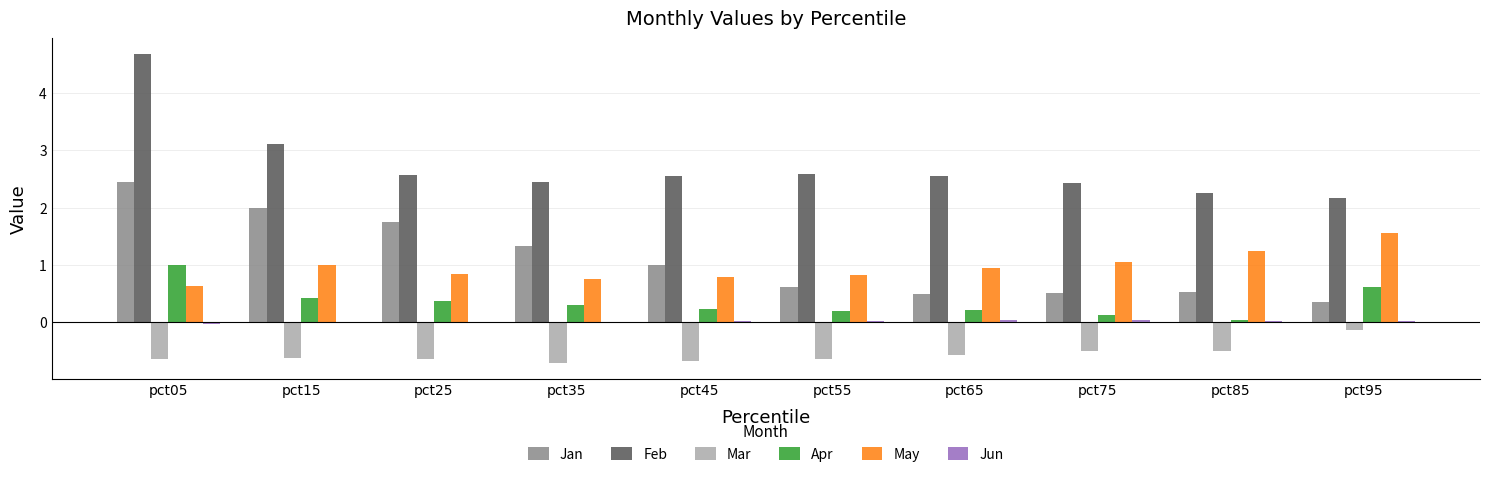

What is the total value across all series at pct05?

8.1